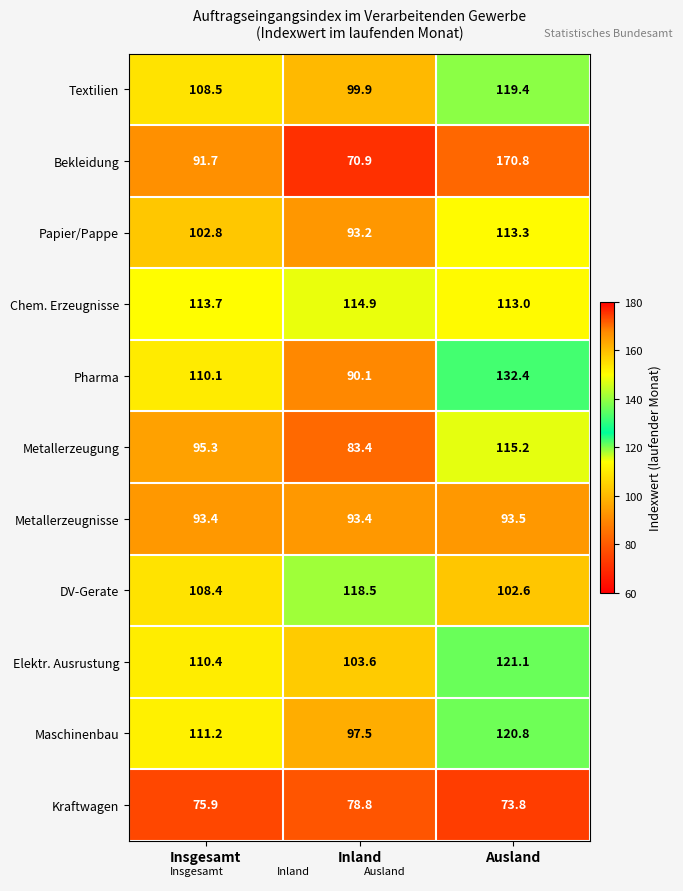

What is the difference between the maximum and minimum values in the Elektr. Ausrustung series?

17.5